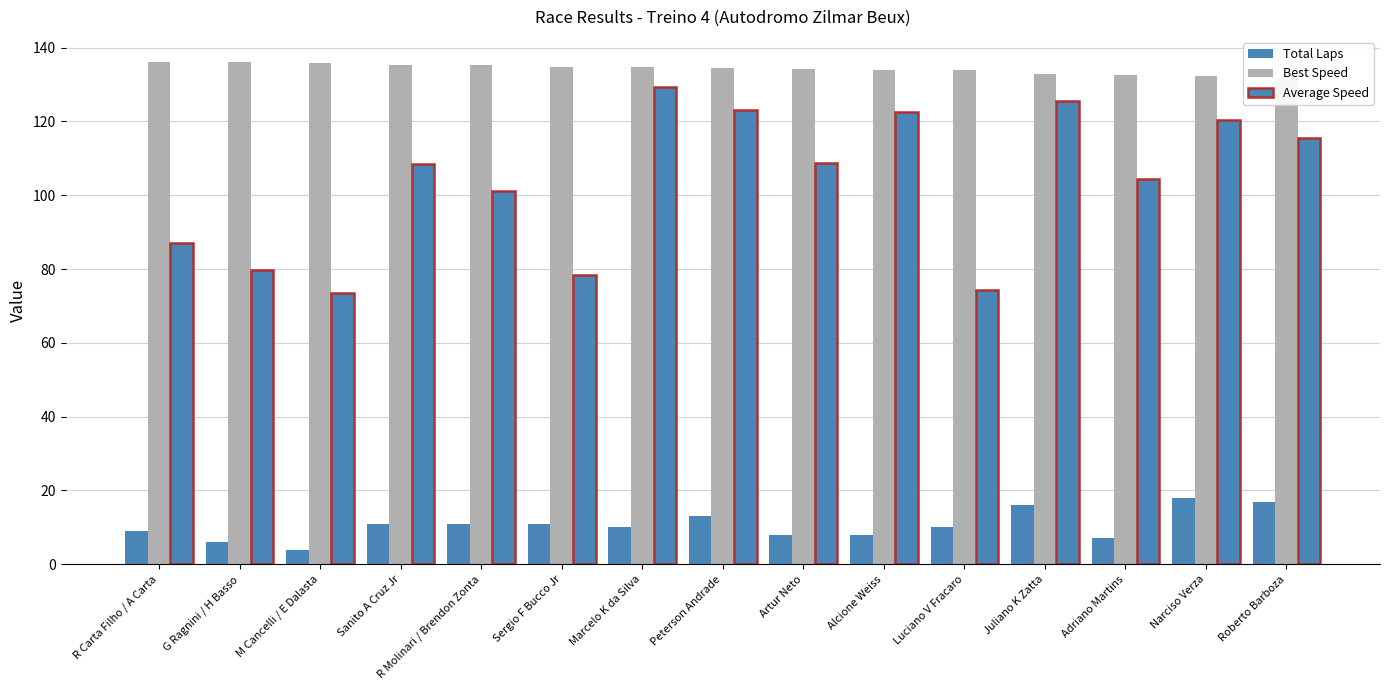

What is the difference between the second highest and minimum values in the Average Speed series?

52.0